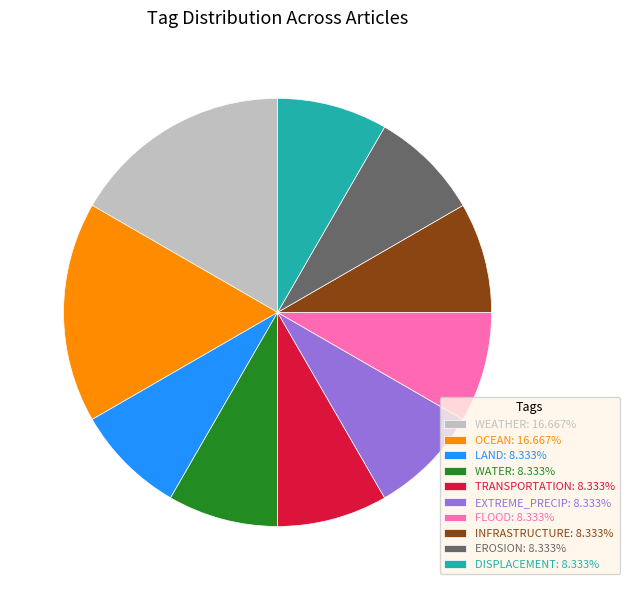

Is there any slice that represents more than half of the pie?

No